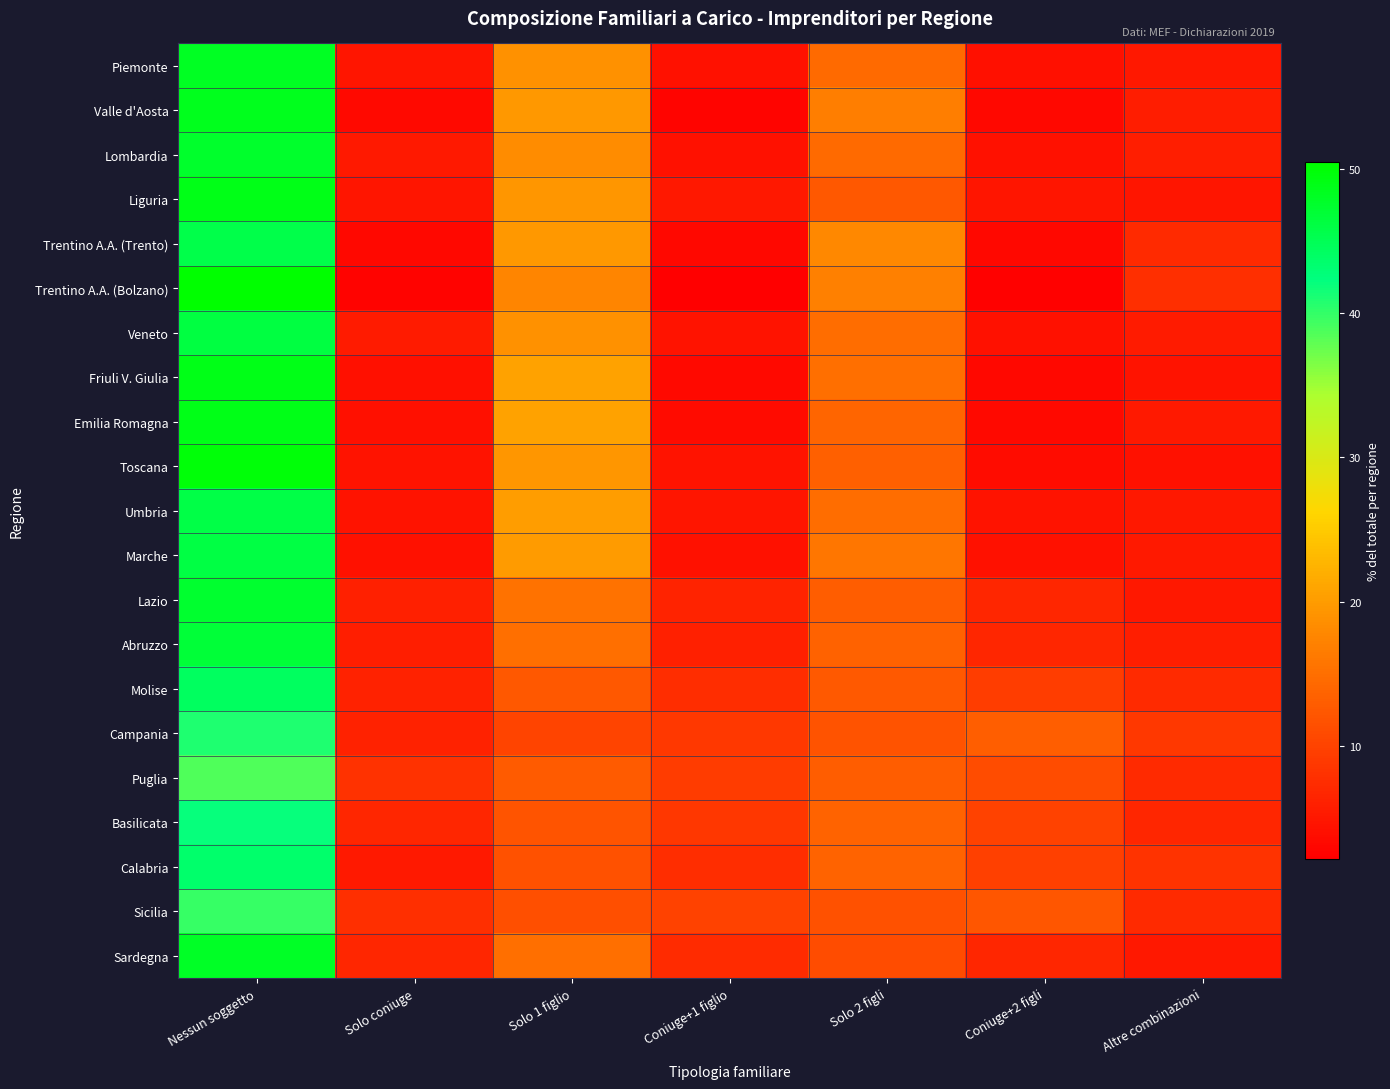

Which series changed the most between Coniuge+1 figlio and Solo 2 figli?

Trentino A.A. (Trento)